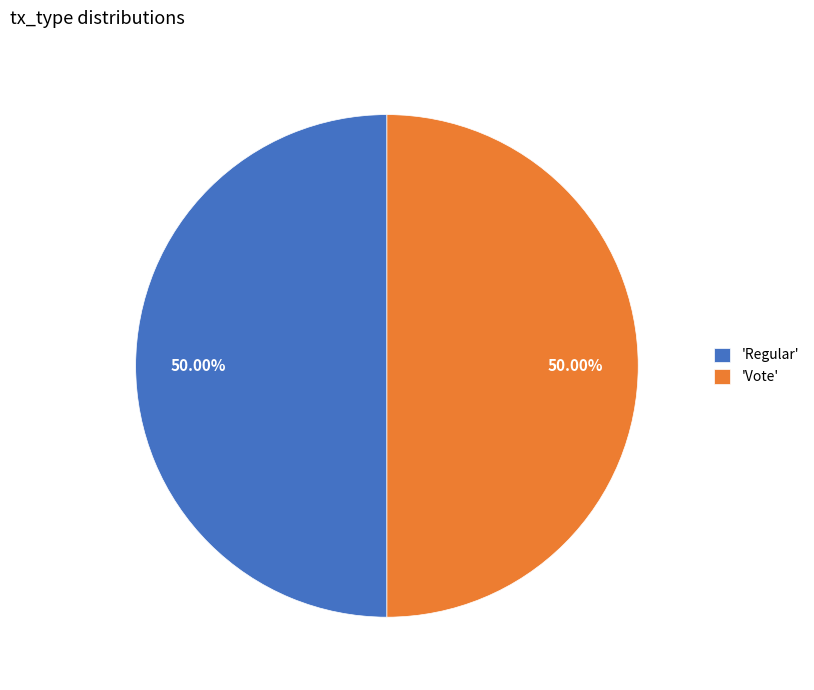

Combined, do 'Vote' and 'Regular' account for over 50%?

Yes